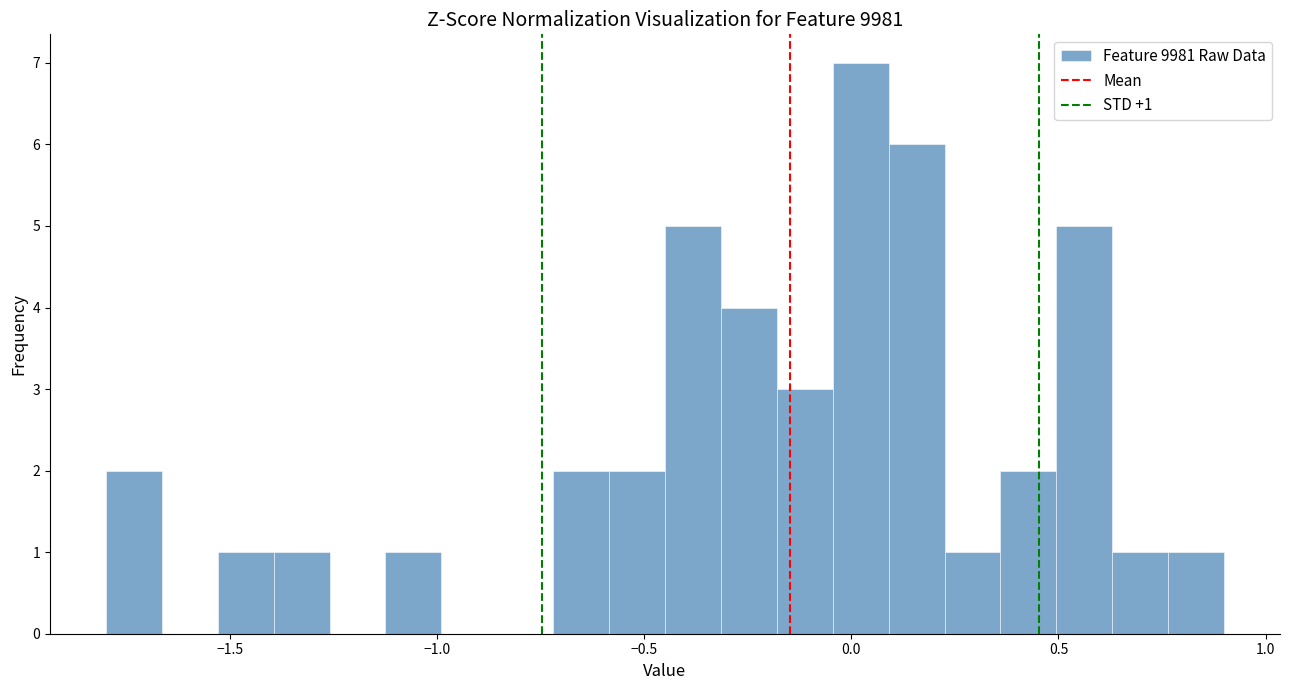

Around what value on the x-axis is the tallest bar? Give the approximate position of its centre, as read against the axis.

0.00